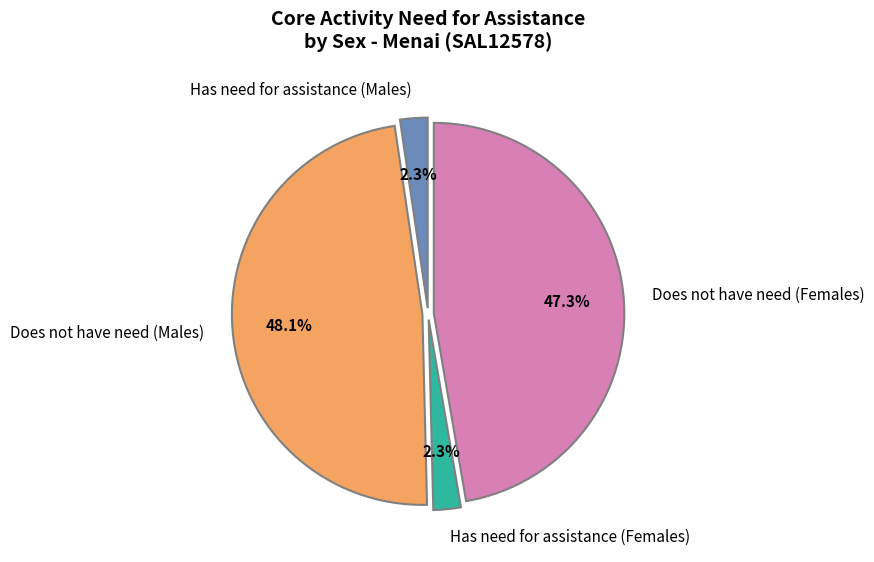

To the nearest percent, what is the combined percentage of Does not have need (Males) and Has need for assistance (Females)?

50%